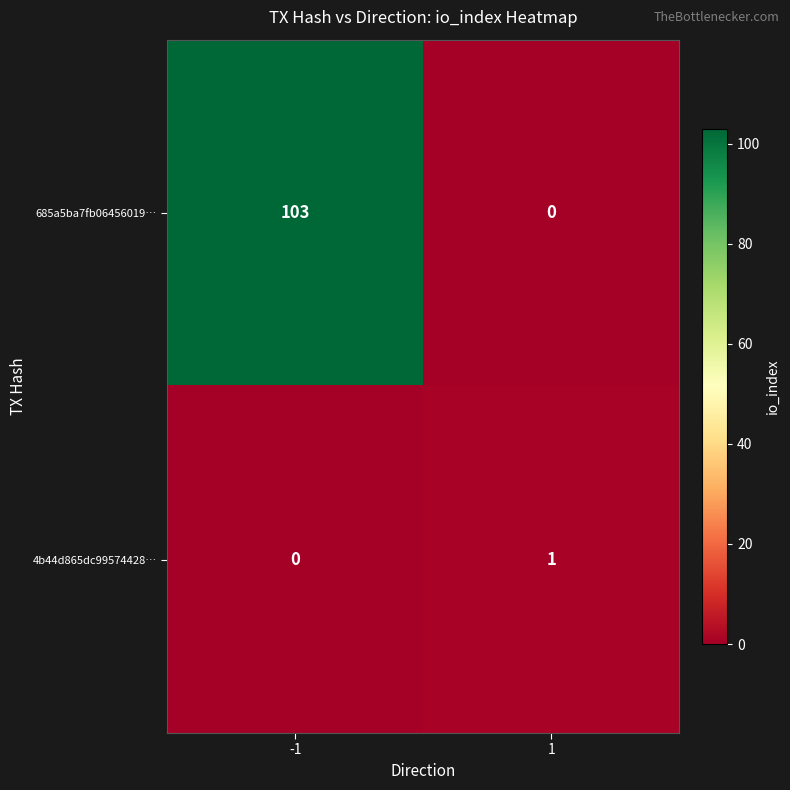

Which series has the largest total across all categories?

685a5ba7fb06456019…